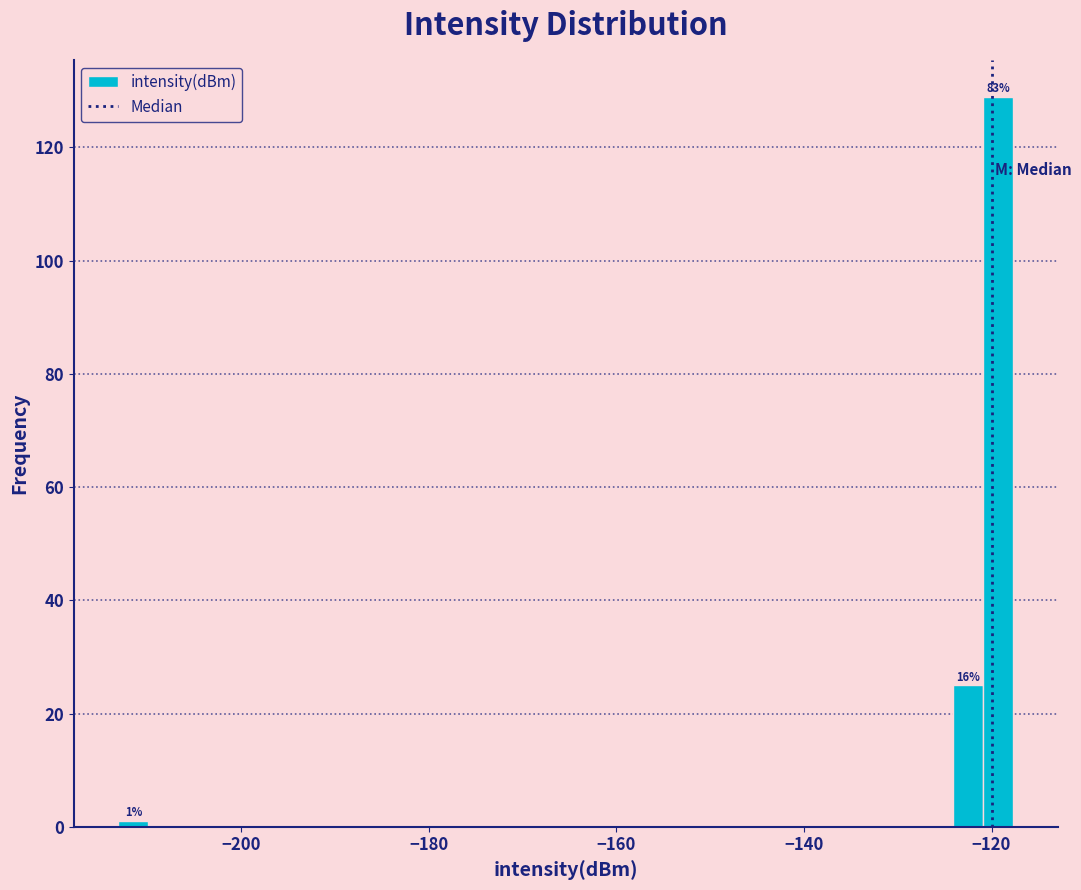

Around what value on the x-axis is the tallest bar? Give the approximate position of its centre, as read against the axis.

-120